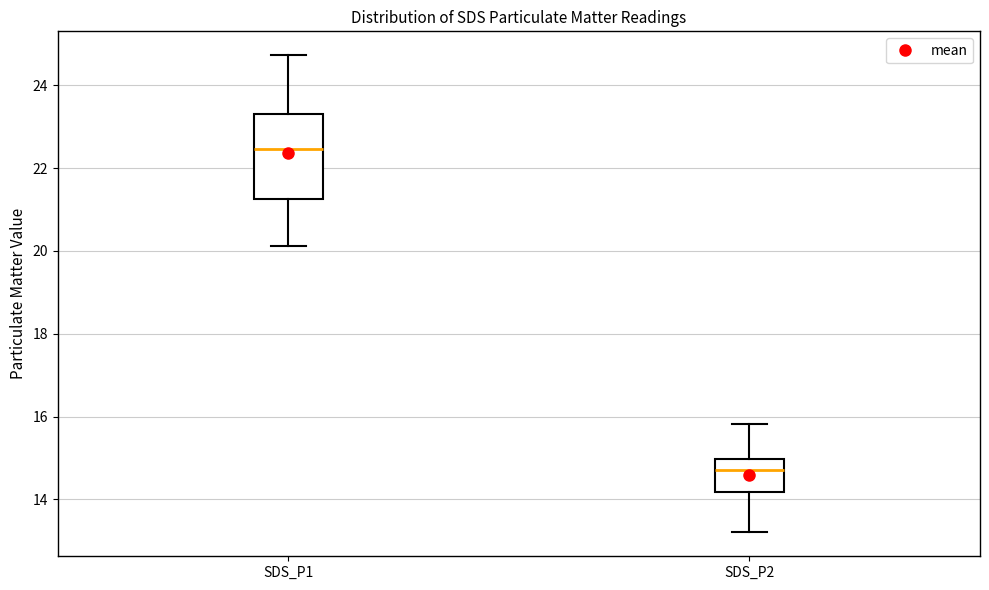

Which box is the tallest, from its lower edge to its upper edge?

SDS_P1